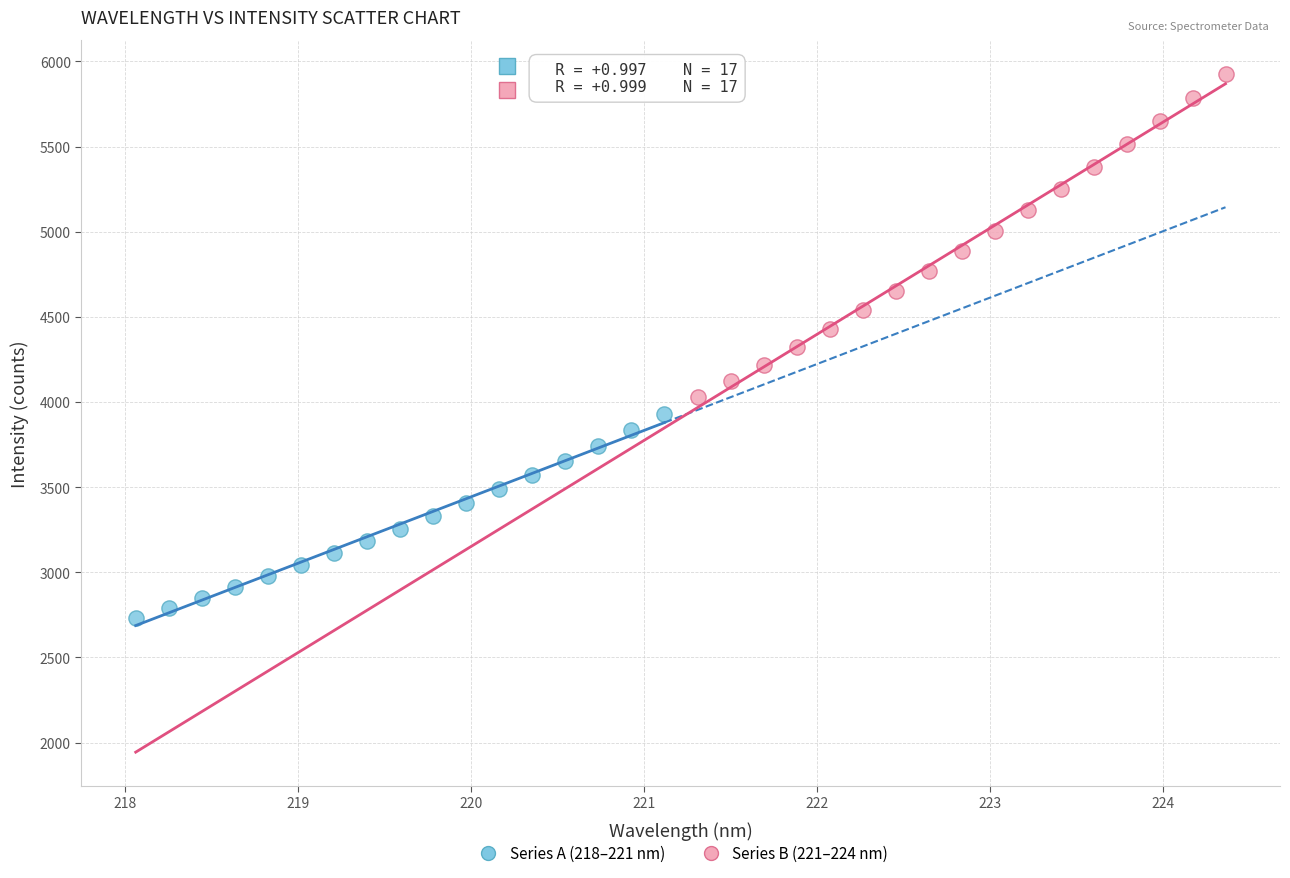

Which series contains the lowest Y value?

Series A (218–221 nm)